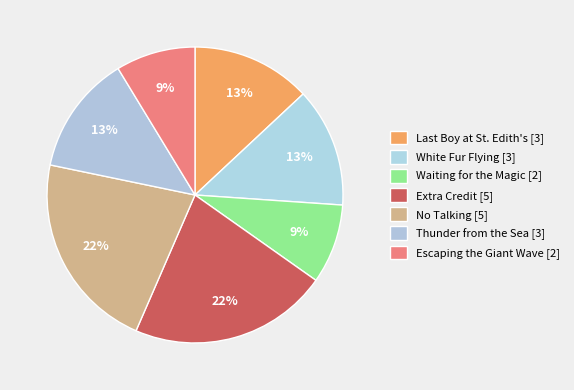

To the nearest percent, what is the difference between the largest and smallest slice percentages?

13%